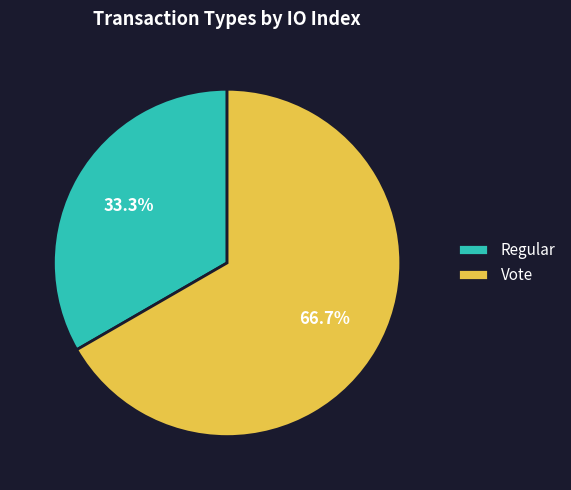

Combined, what portion of the pie is Regular and Vote?

100.0%